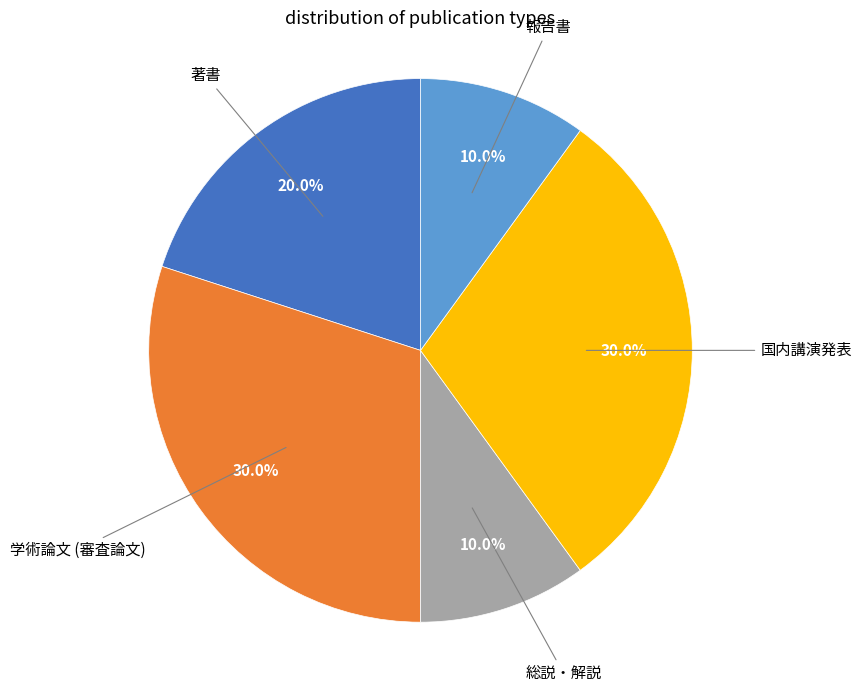

Does any single category account for the majority?

No